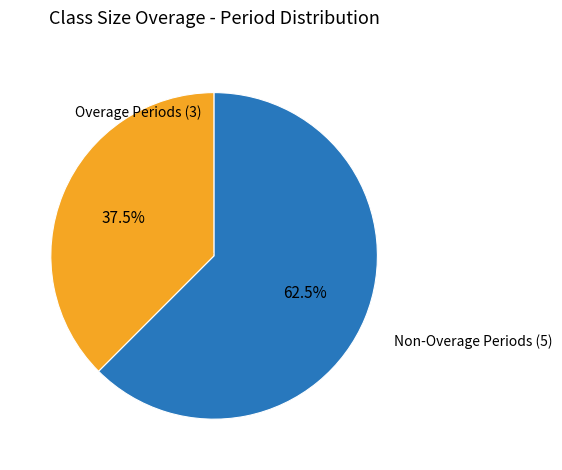

Does any single category account for the majority?

Yes